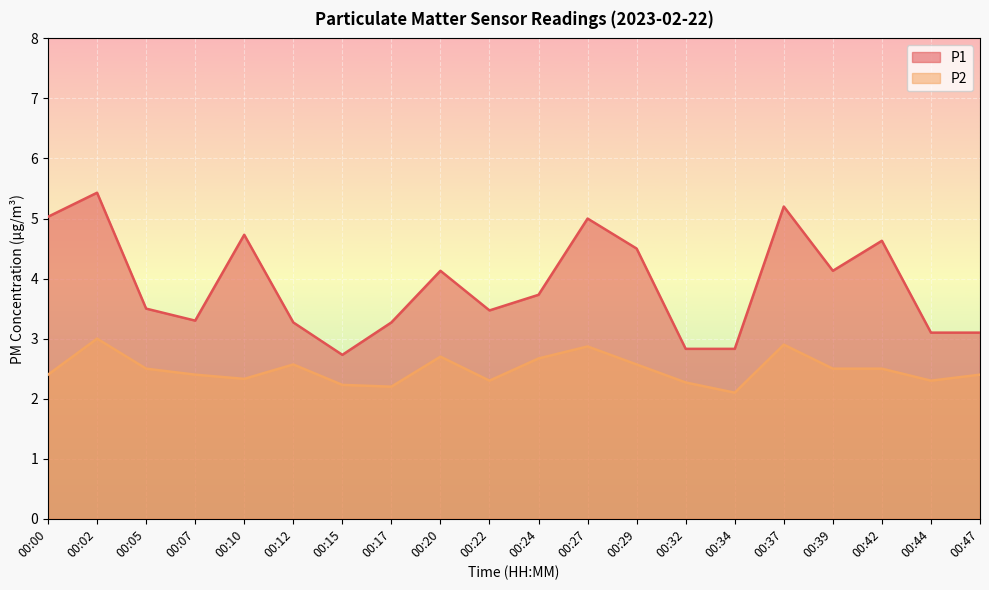

How many lines are shown in the chart?

2